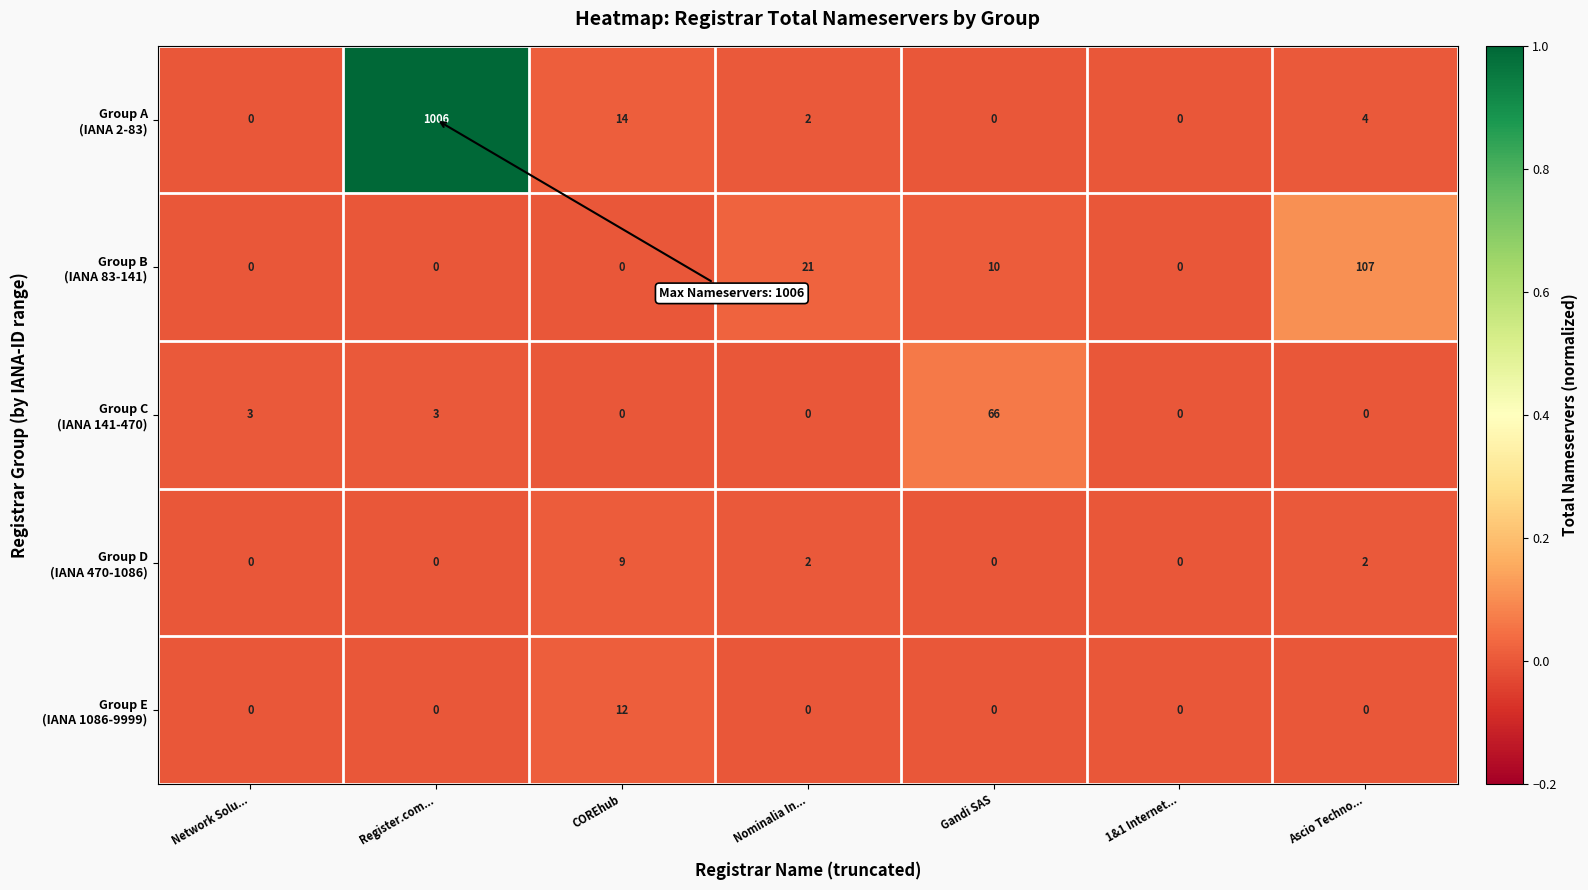

At which category is the sum across all series the highest?

Register.com...